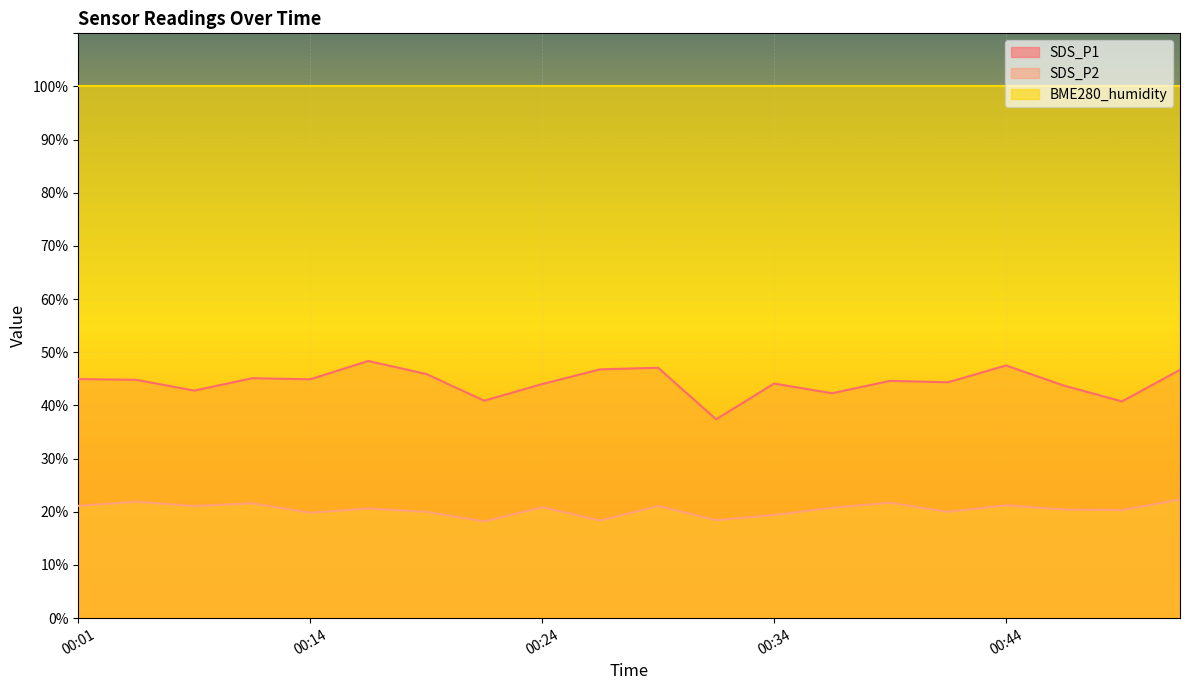

How many interior local peaks does the SDS_P2 series have?

7